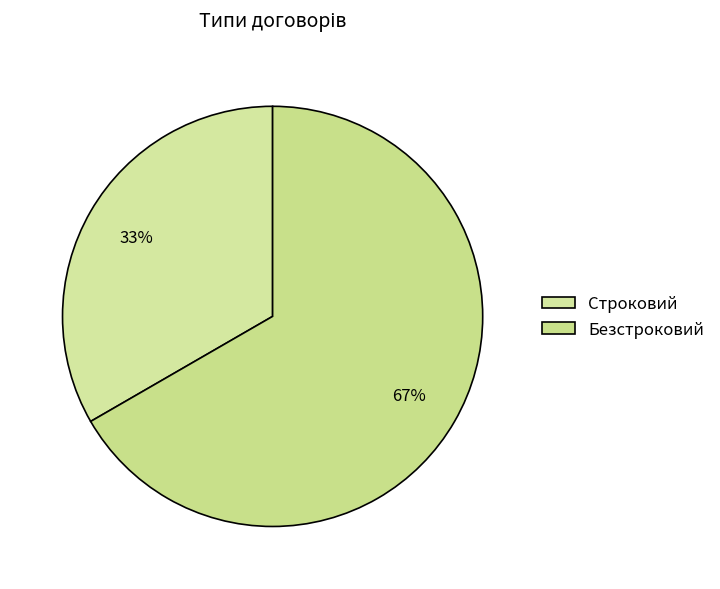

True or false: Безстроковий accounts for 52% of the total.

False